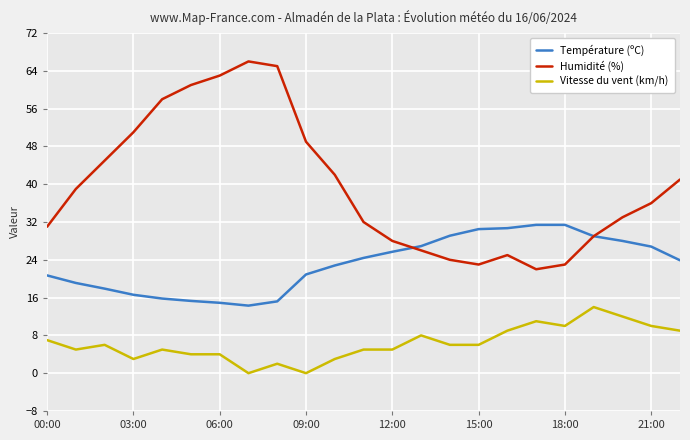

Which series has the largest total across all categories?

Humidité (%)